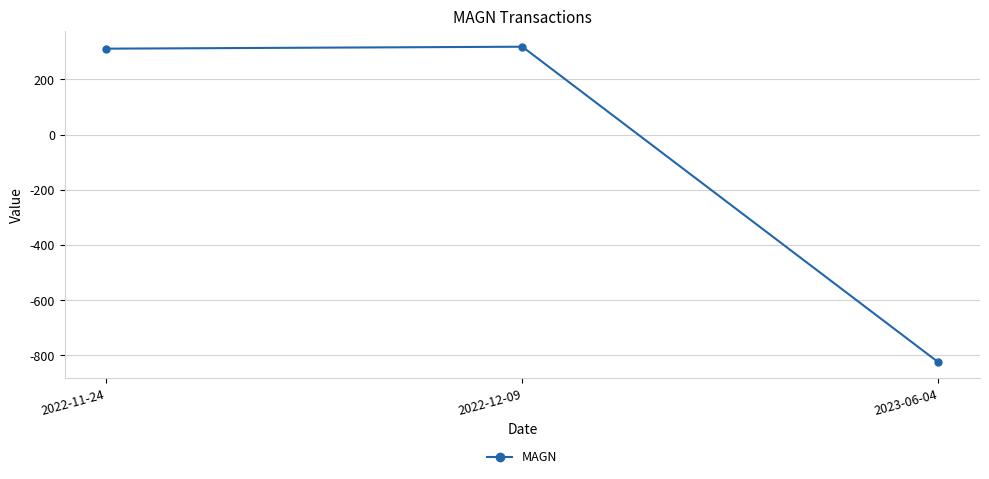

What is the ratio of the value at 2022-12-09 to the value at 2022-11-24?

1.0